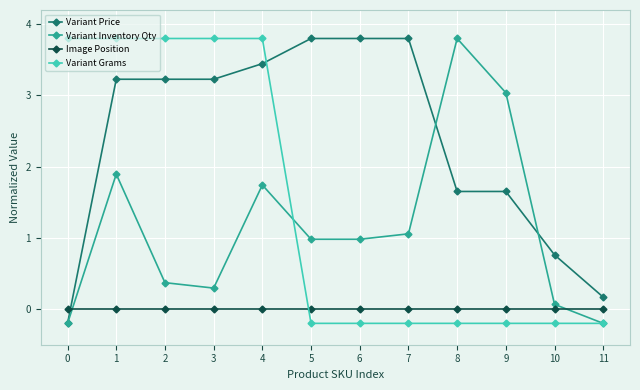

How many values in Variant Price are below zero?

1